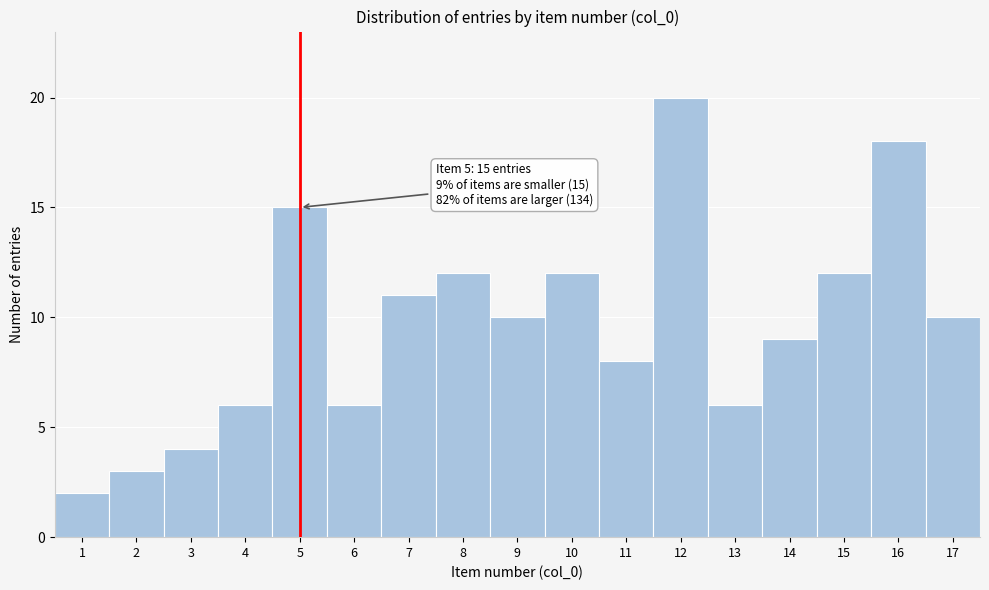

Reading left to right, extract all data points from this chart.

1=2	2=3	3=4	4=6	5=15	6=6	7=11	8=12	9=10	10=12	11=8	12=20	13=6	14=9	15=12	16=18	17=10